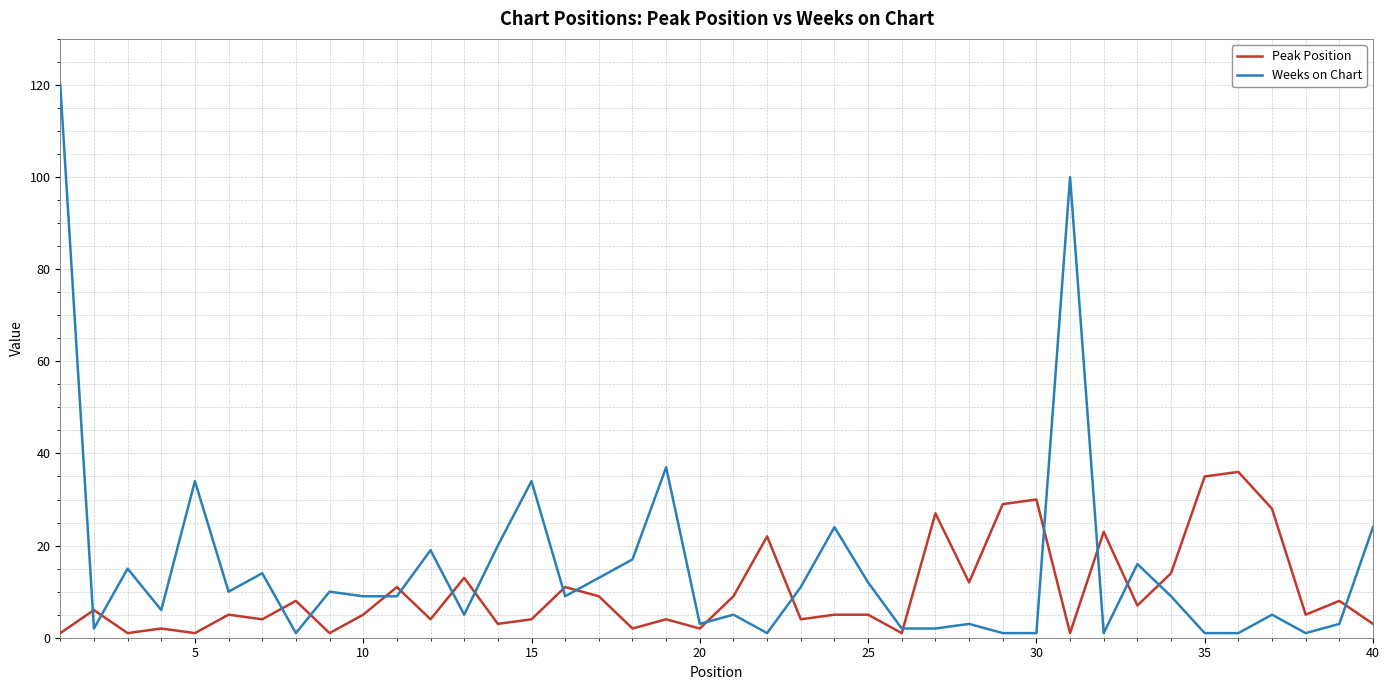

True or false: Peak Position and Weeks on Chart cross at least once.

True